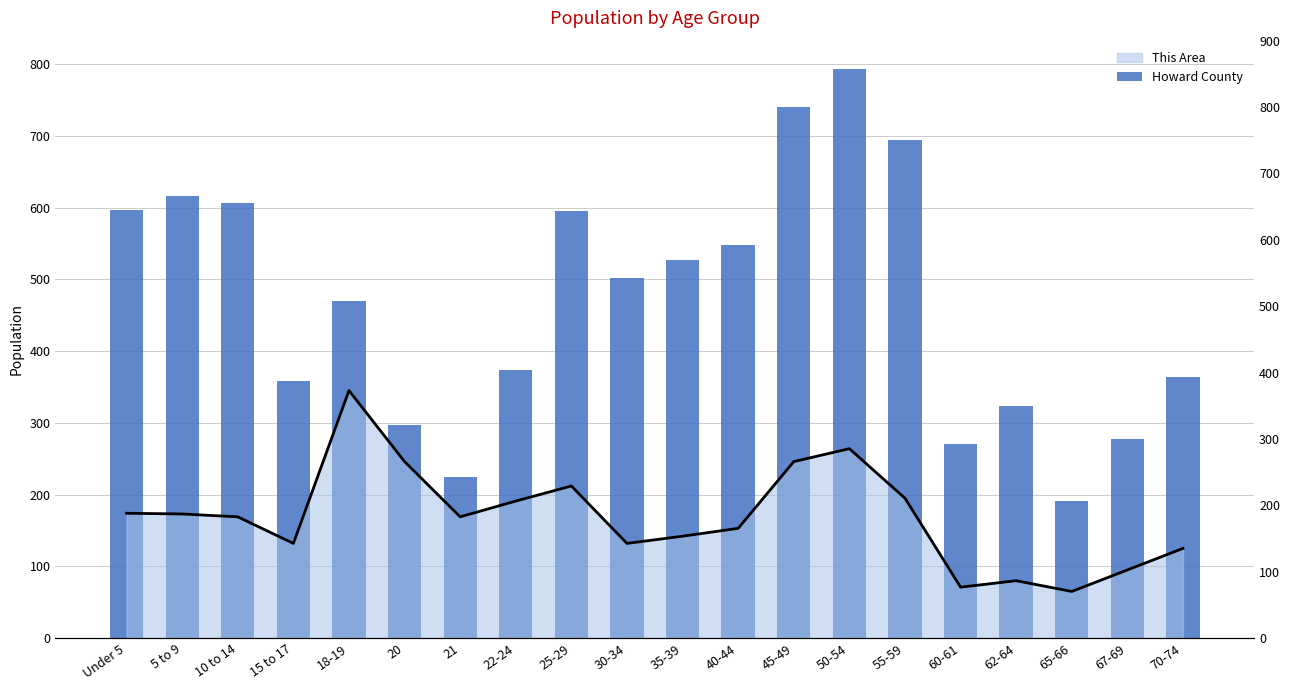

Count the number of categories in the chart.

20